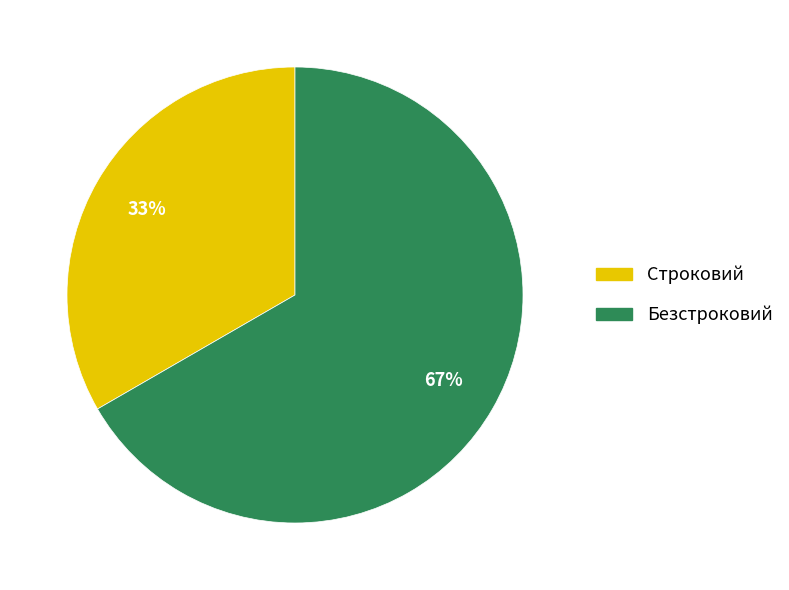

Which category has the biggest portion of the pie?

Безстроковий